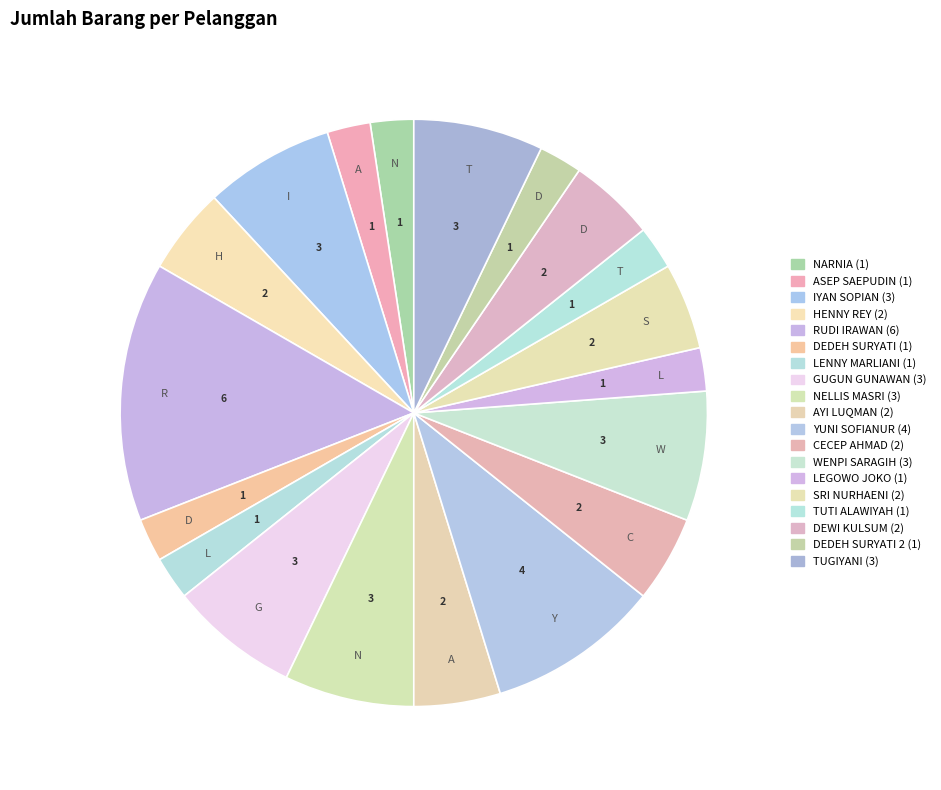

Is there any slice that represents more than half of the pie?

No